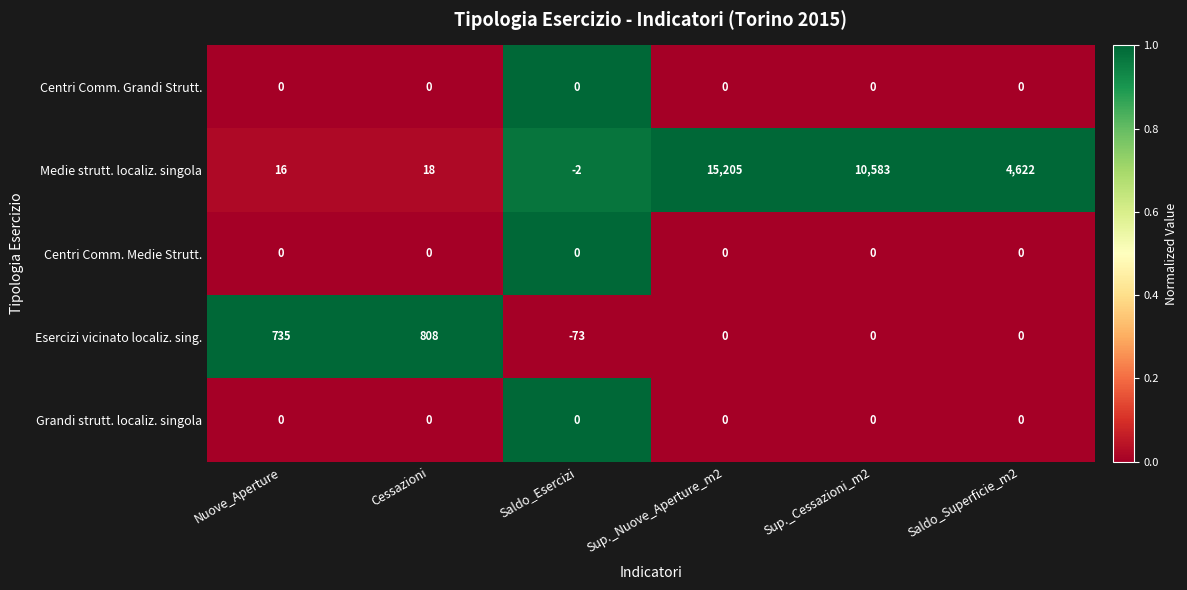

The Grandi strutt. localiz. singola series shows 0 at Nuove_Aperture. True or false?

True